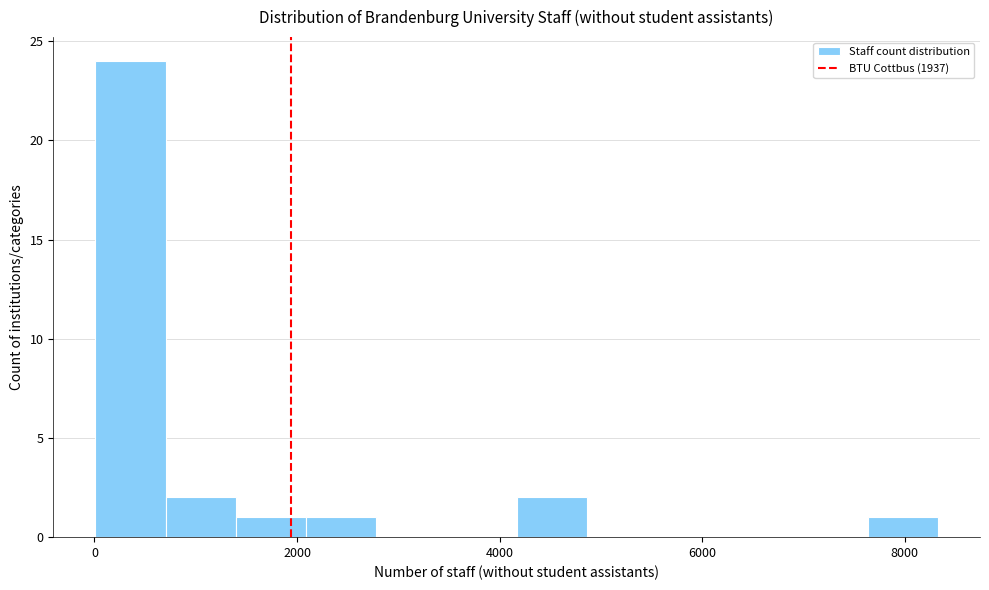

Read against the x-axis, roughly where is the centre of the tallest bar?

400